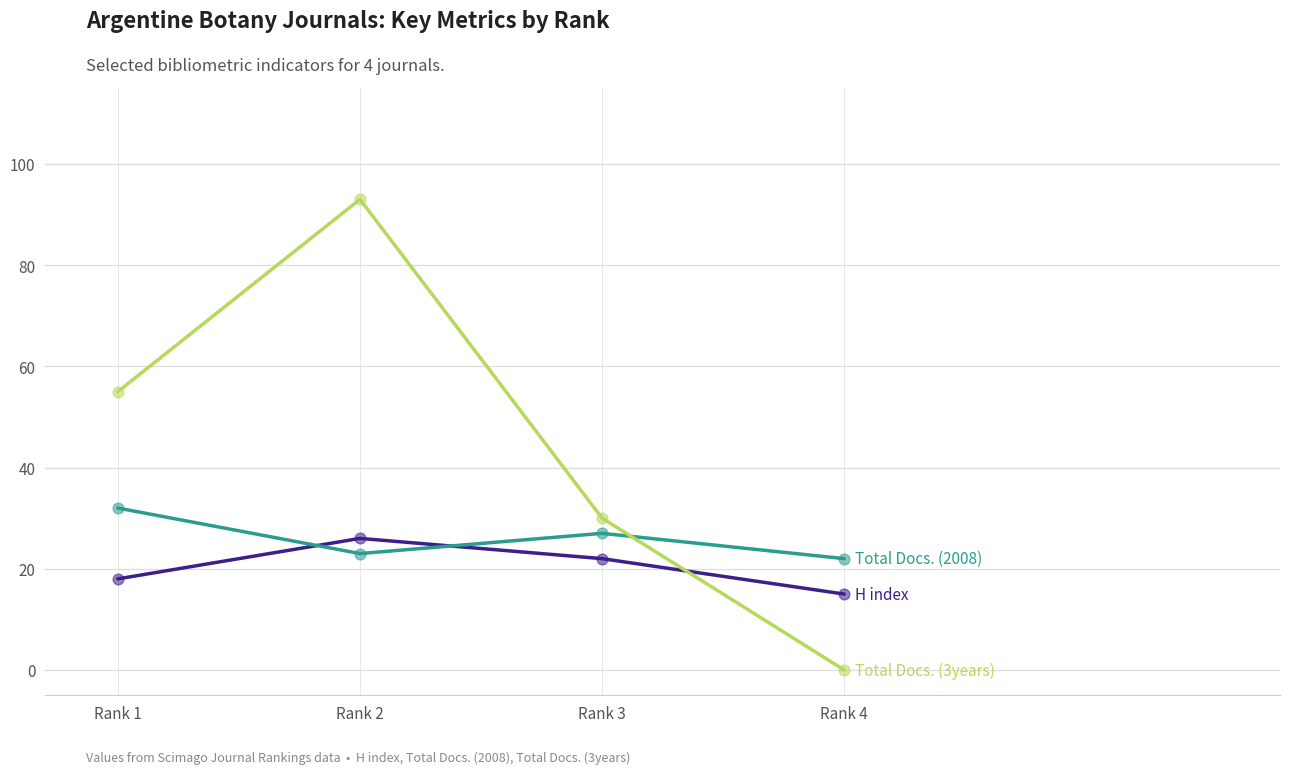

At which category is the sum across all series the highest?

Rank 2